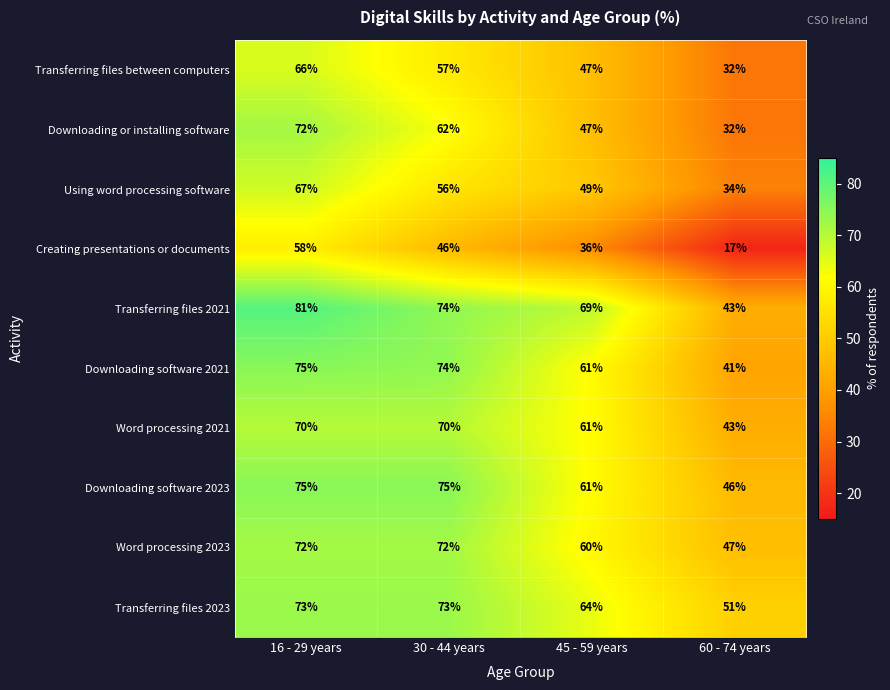

Count the Creating presentations or documents values in the range 36 to 58.

3